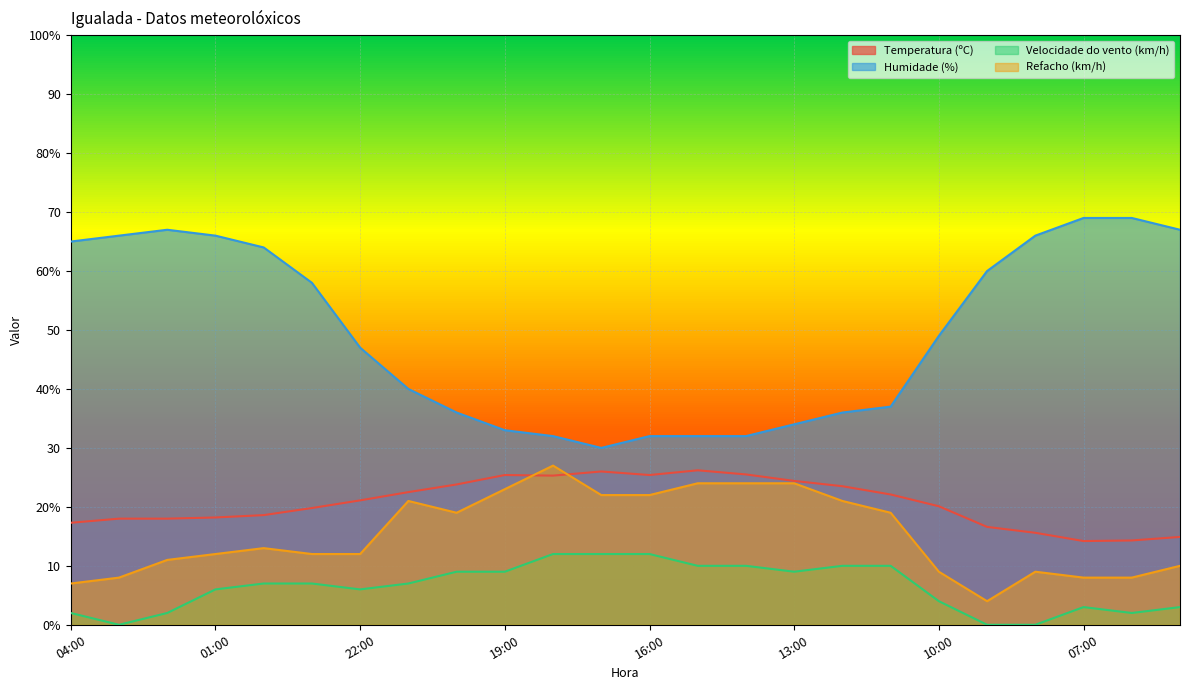

Which label corresponds to the largest value in the chart?

07:00